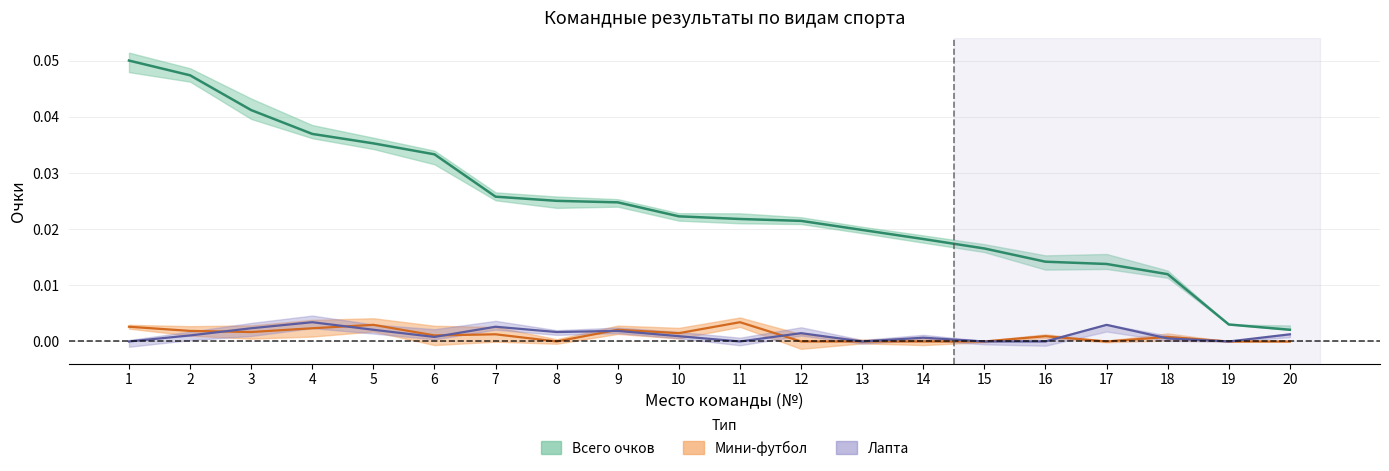

Which has a higher value, 4 or 2?

2